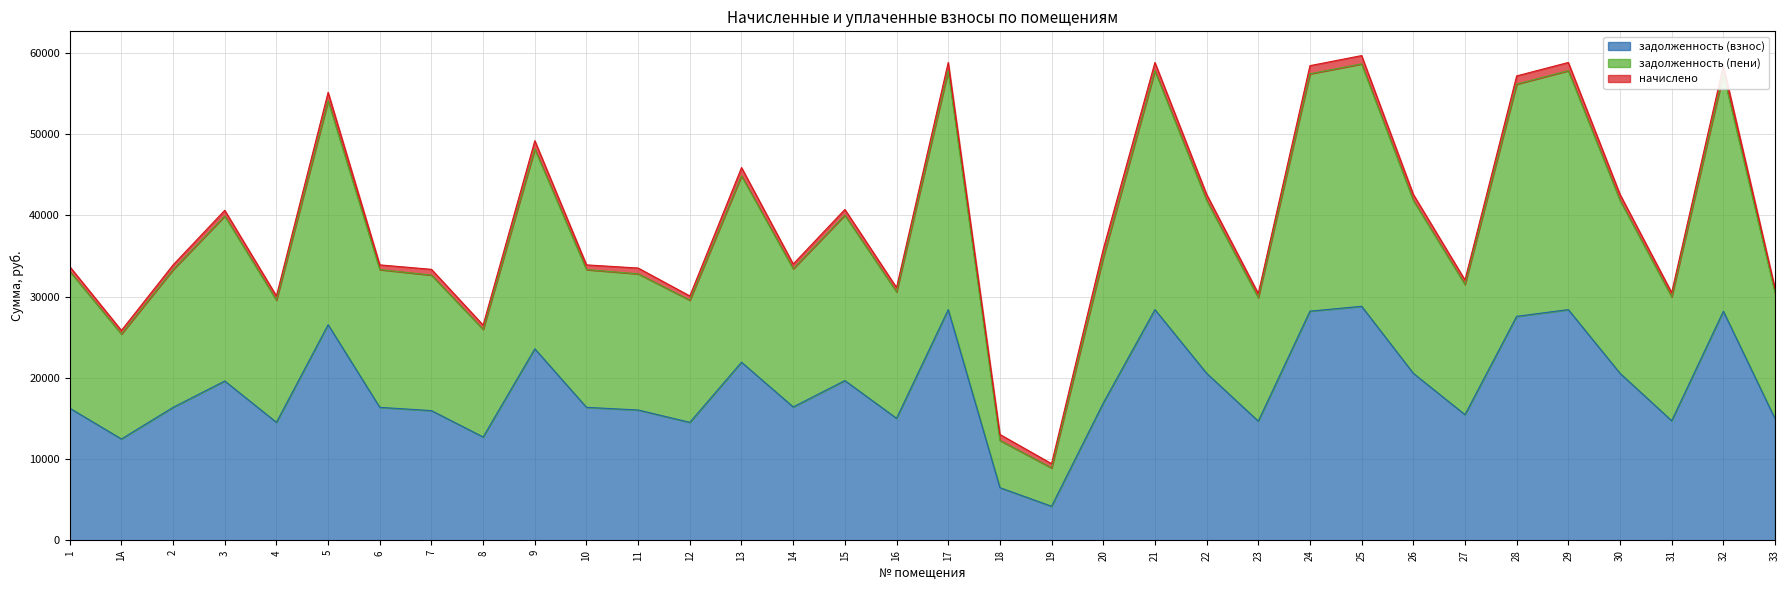

How many data points in задолженность (взнос) are less than 16427?

17